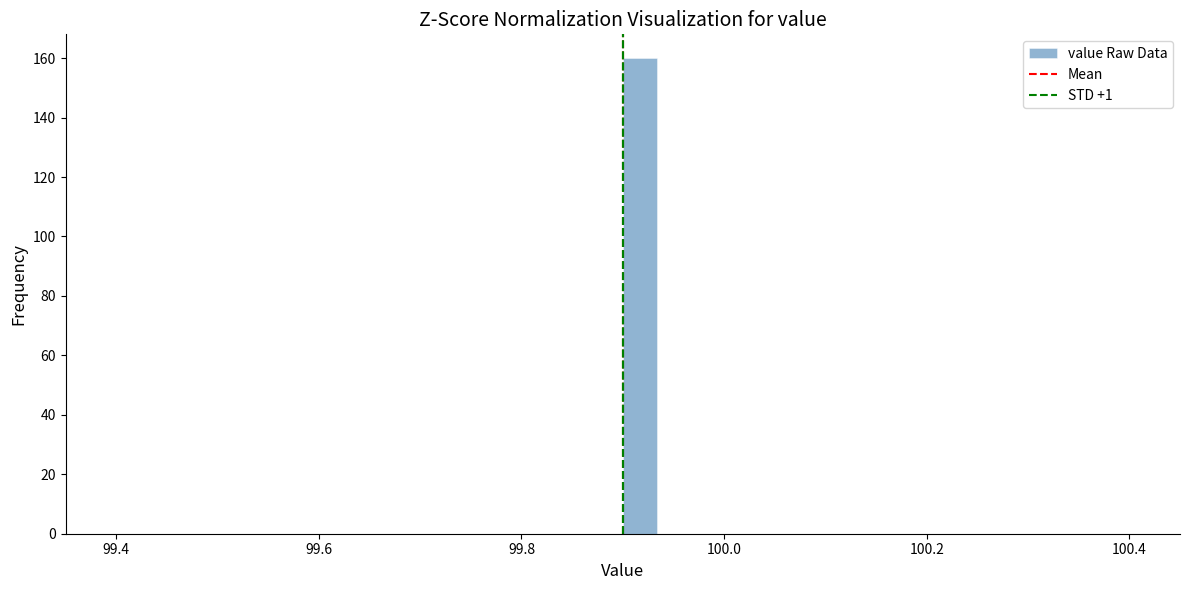

Around what value on the x-axis is the tallest bar? Give the approximate position of its centre, as read against the axis.

99.92